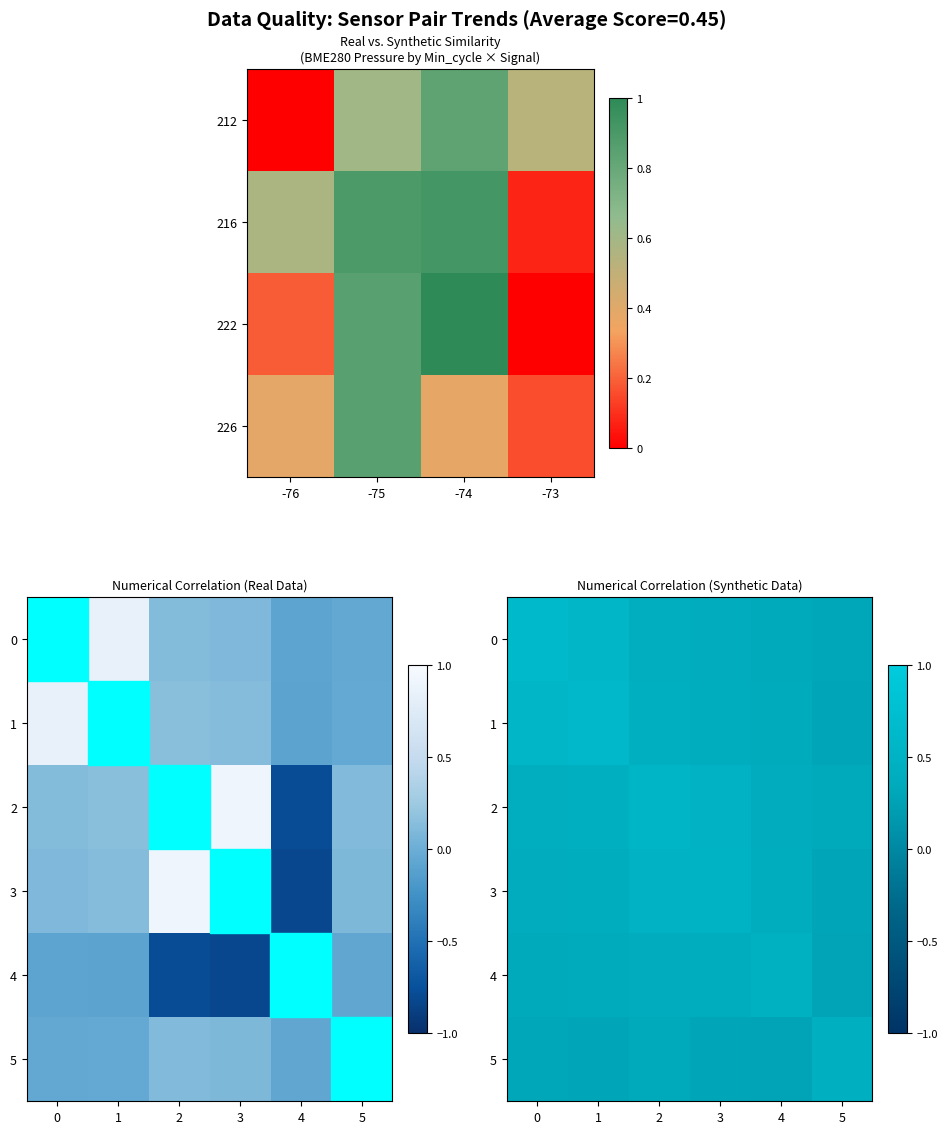

How many series are shown in this chart?

6